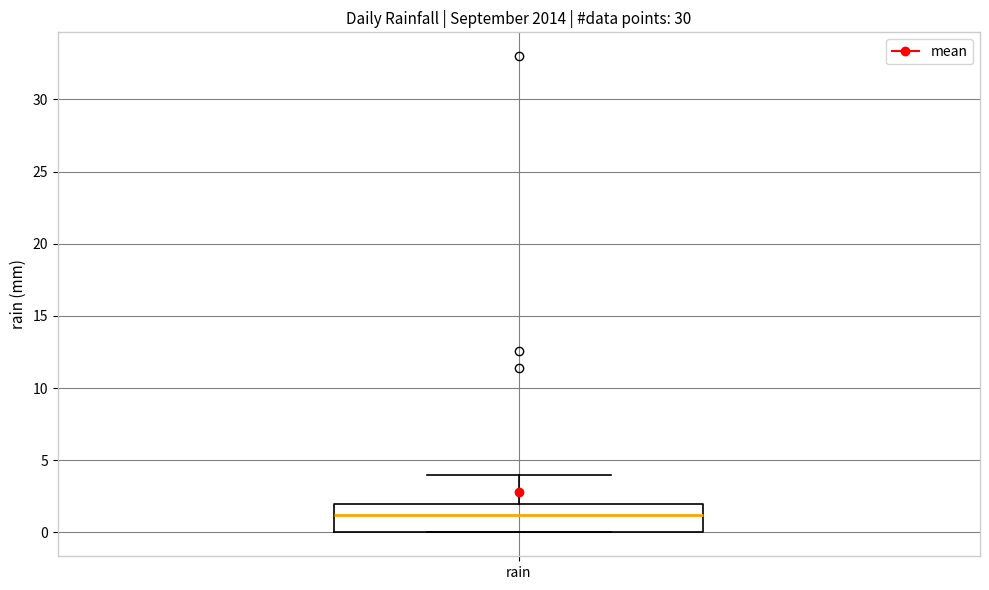

Read this box plot against the y-axis: the position of the median line, the range covered by the box, and the ends of both whiskers. The values are not printed on the chart, so give them approximately, as read against the axis.

median 1, box 0 to 2, whiskers 0 to 4